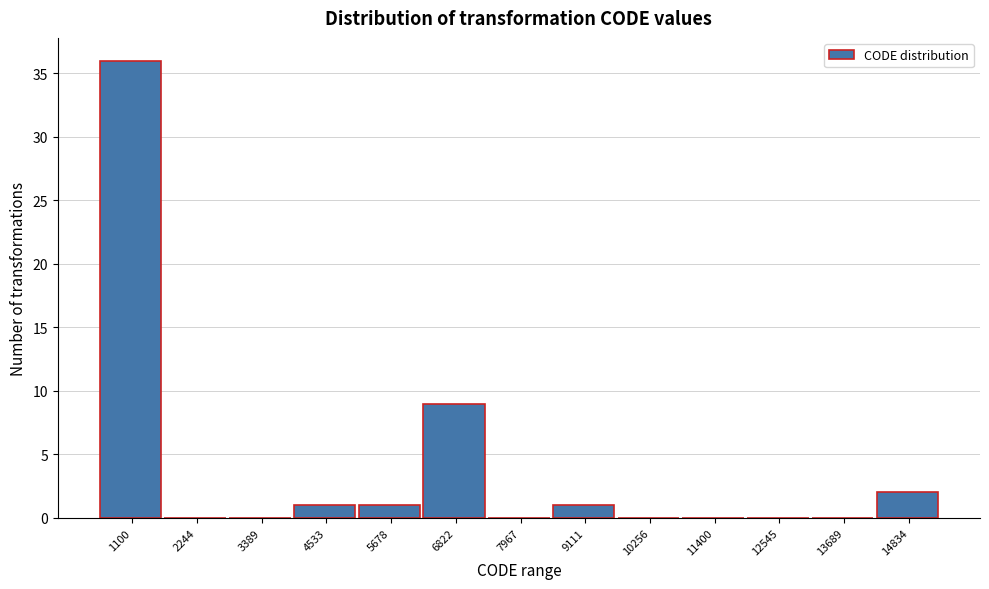

Reading right to left, what are all the values shown in this chart?

14834=2	13689=0	12545=0	11400=0	10256=0	9111=1	7967=0	6822=9	5678=1	4533=1	3389=0	2244=0	1100=36